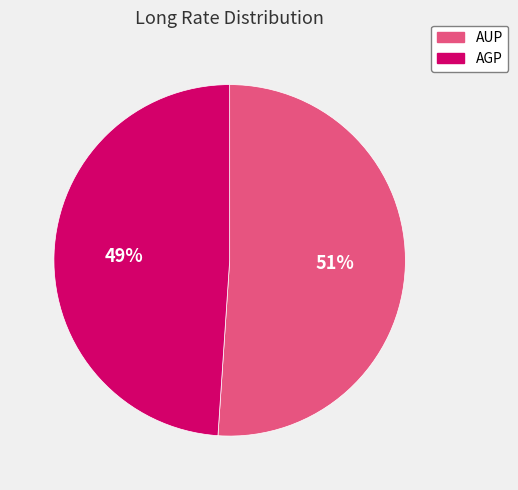

Rank the categories by value from lowest to highest.

AGP, AUP